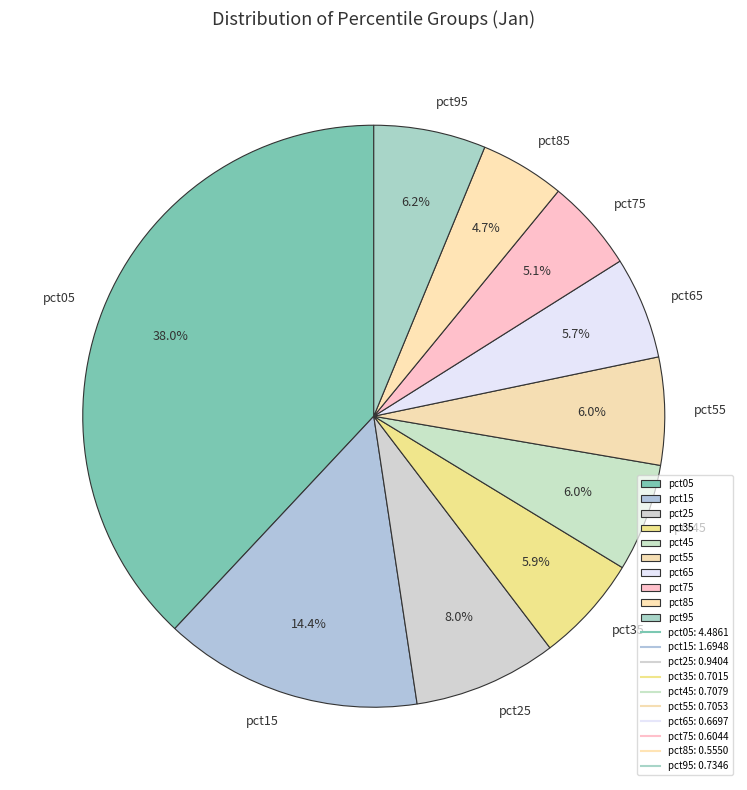

To the nearest percent, what is the combined percentage of pct55 and pct95?

12%